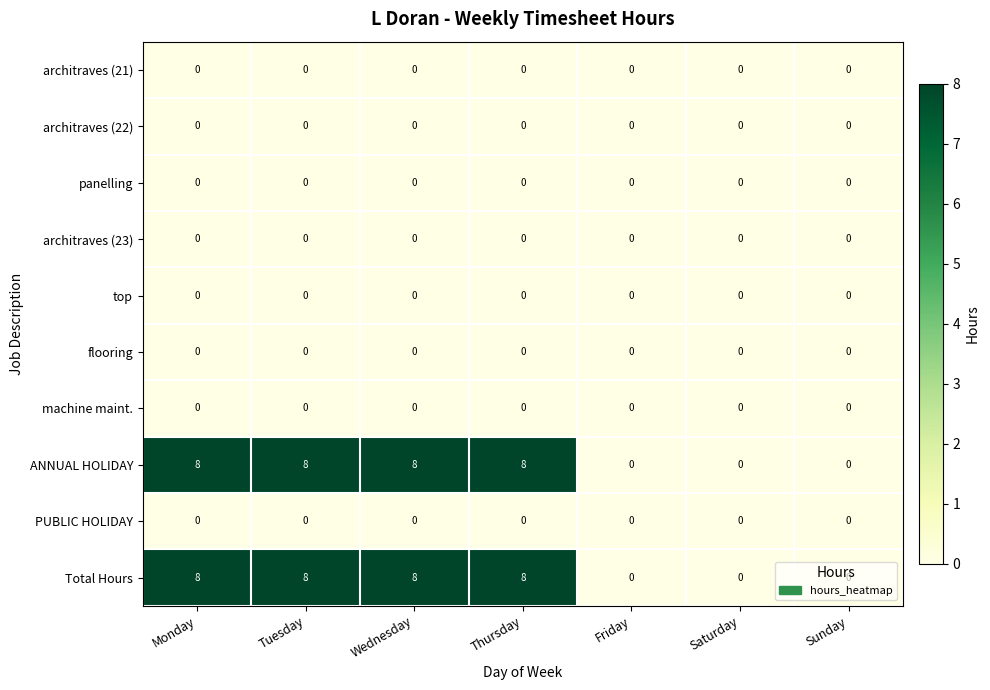

What is the difference between the highest and lowest values at Tuesday?

8